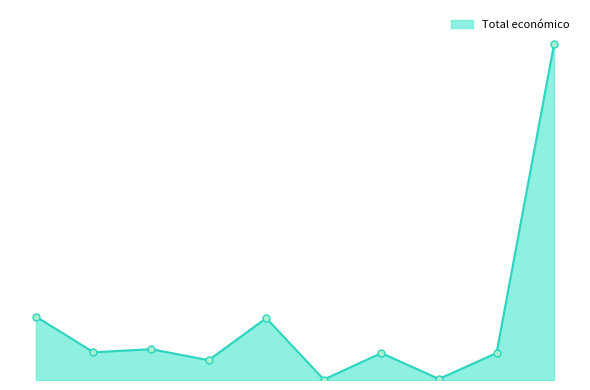

Does the chart have visible grid lines?

No